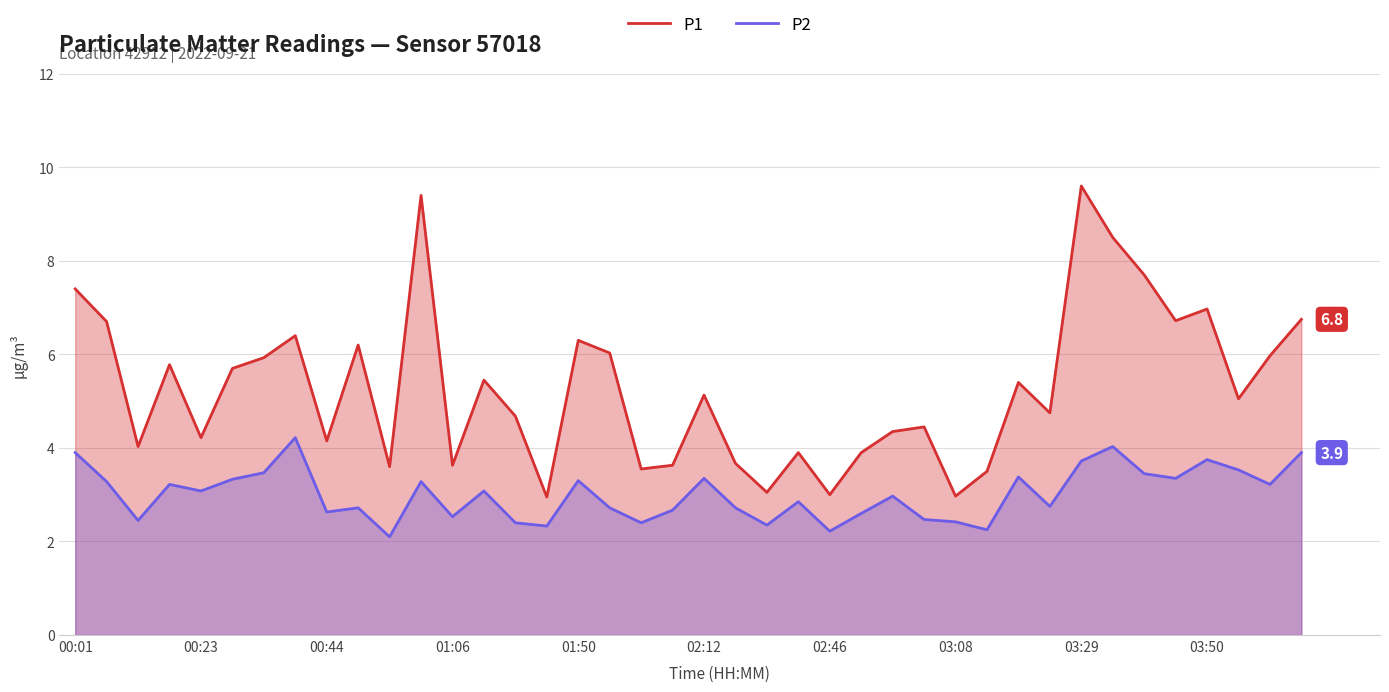

The P1 series shows 4.0 at 03:29. True or false?

False